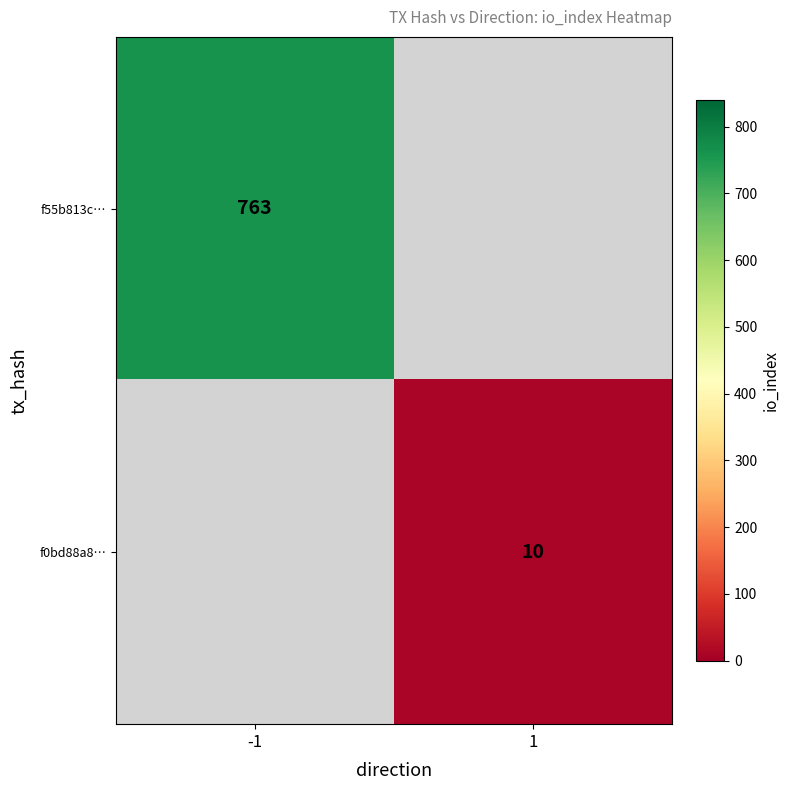

Is it true that f55b813c… equals 1314 at -1?

False